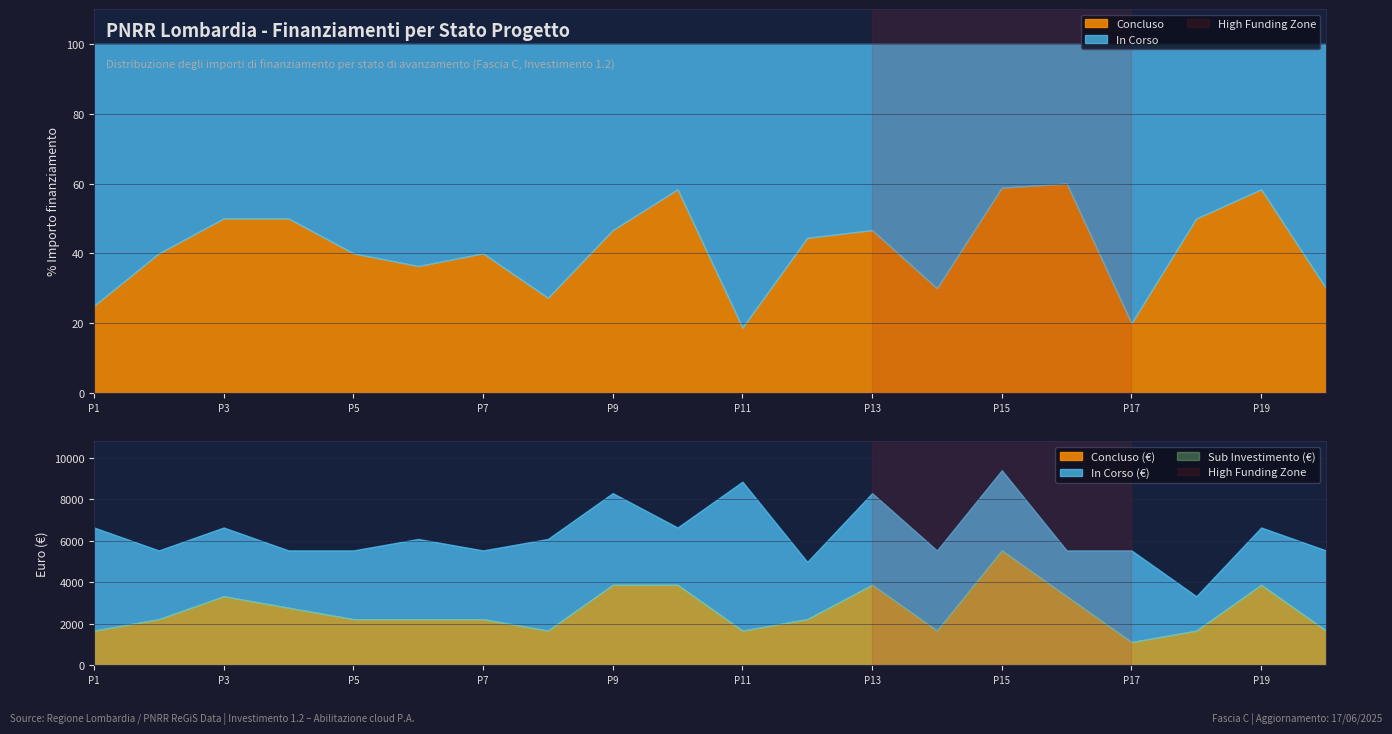

What is the average value of the Concluso series?

41.5